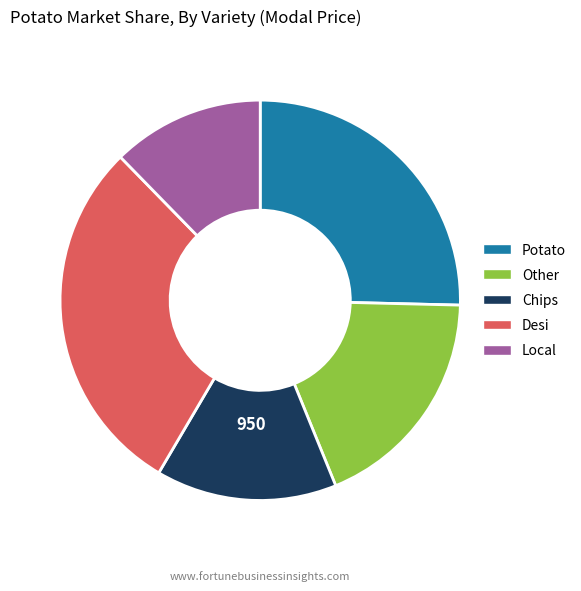

Which slice is the largest?

Desi